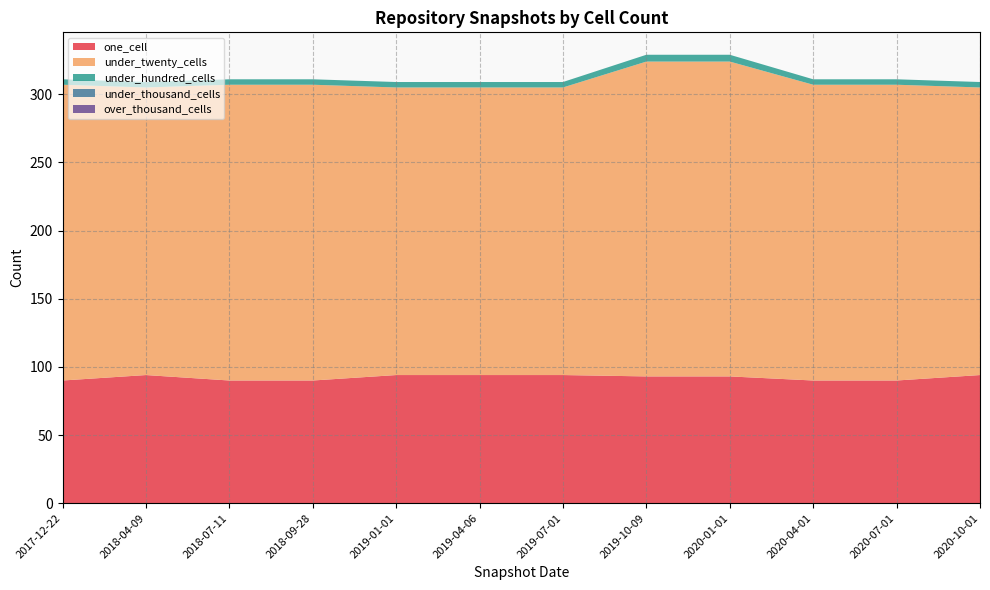

Reading right to left, list all the values displayed in this chart.

one_cell: 94	90	90	93	93	94	94	94	90	90	94	90
under_twenty_cells: 211	217	217	231	231	211	211	211	217	217	211	217
under_hundred_cells: 4	4	4	5	5	4	4	4	4	4	4	4
under_thousand_cells: 0	0	0	0	0	0	0	0	0	0	0	0
over_thousand_cells: 0	0	0	0	0	0	0	0	0	0	0	0